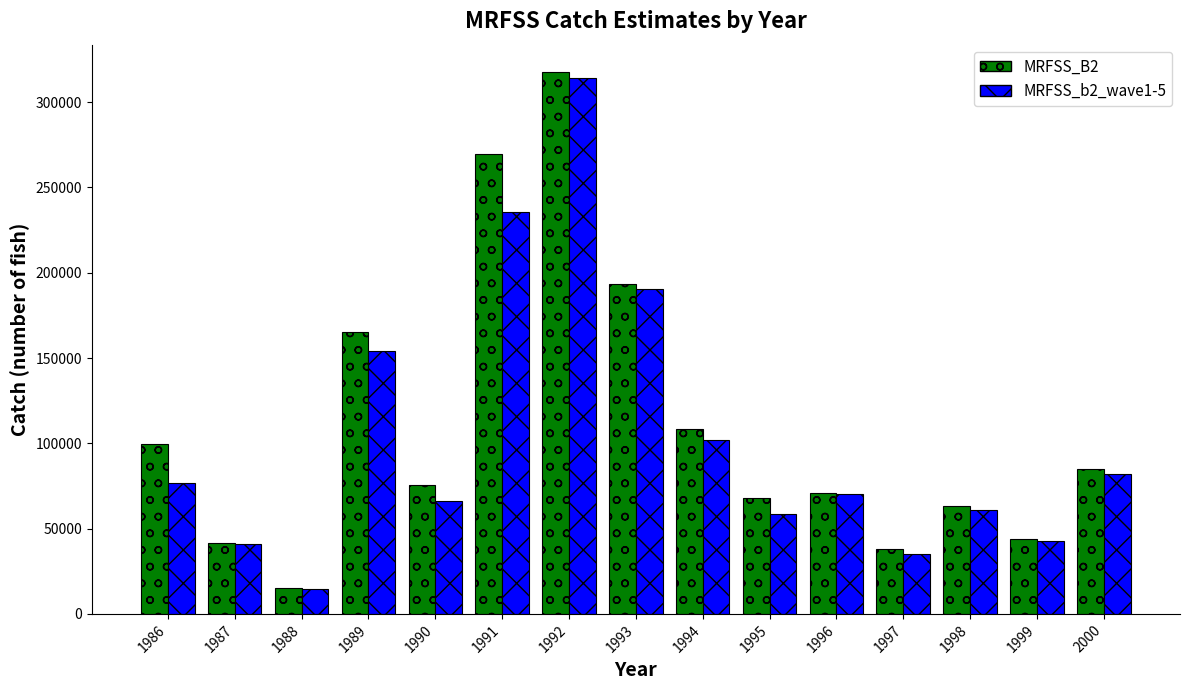

How many distinct data groups are displayed?

2